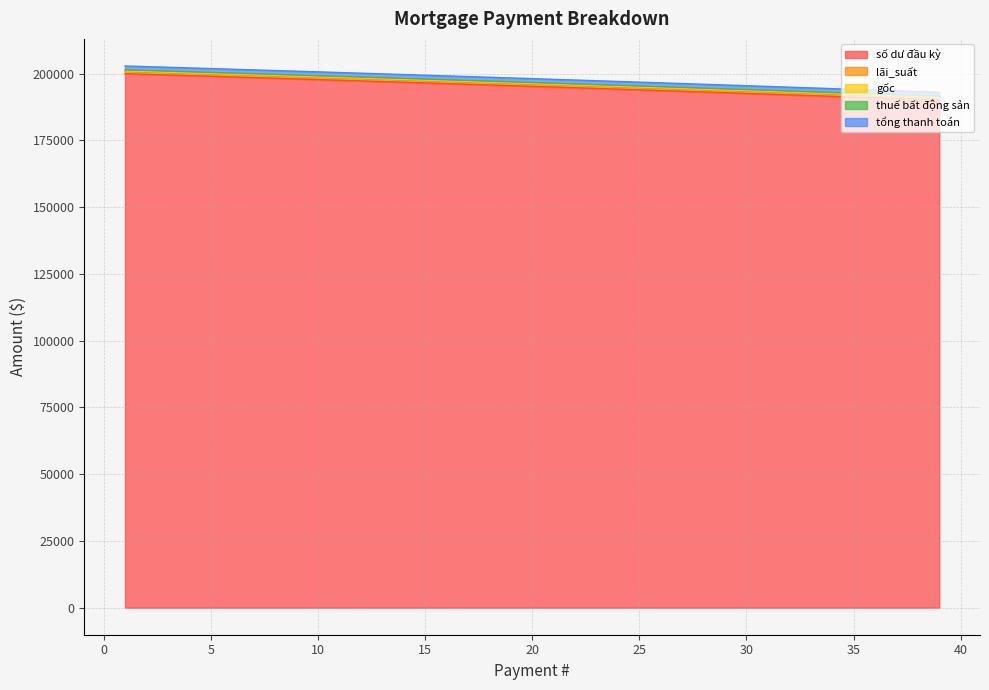

Which label corresponds to the largest value in the chart?

1